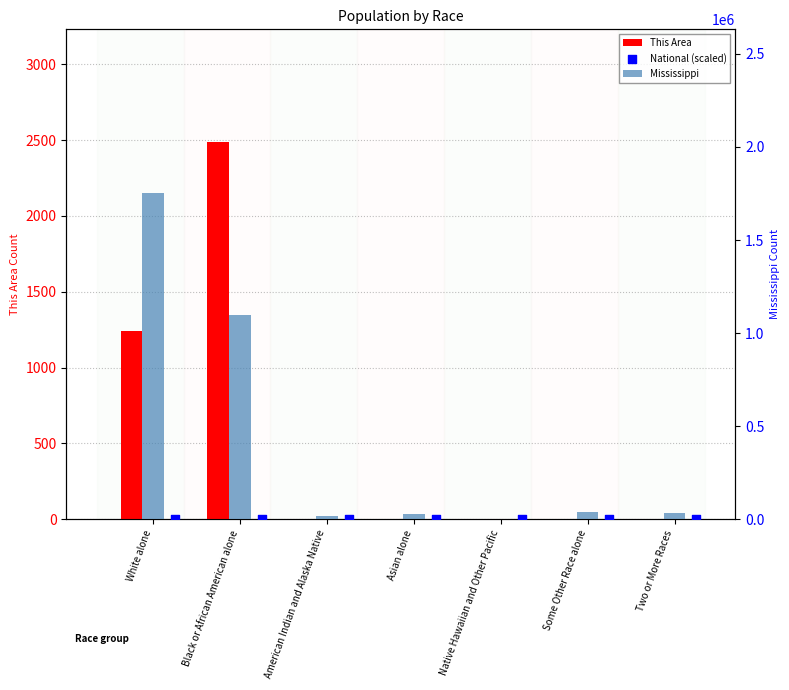

Is the value of This Area at Native Hawaiian and Other Pacific greater than the value of National (scaled) at Two or More Races?

No